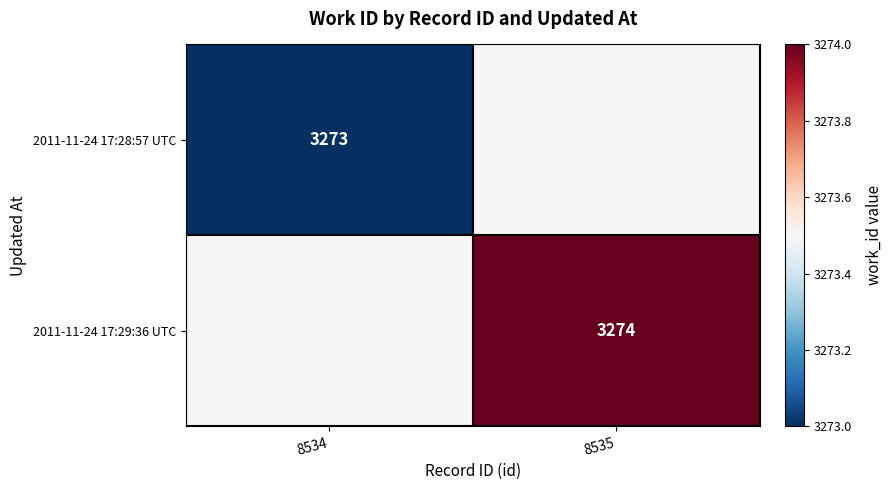

Is the value of 2011-11-24 17:28:57 UTC at 8534 greater than the value of 2011-11-24 17:29:36 UTC at 8535?

No